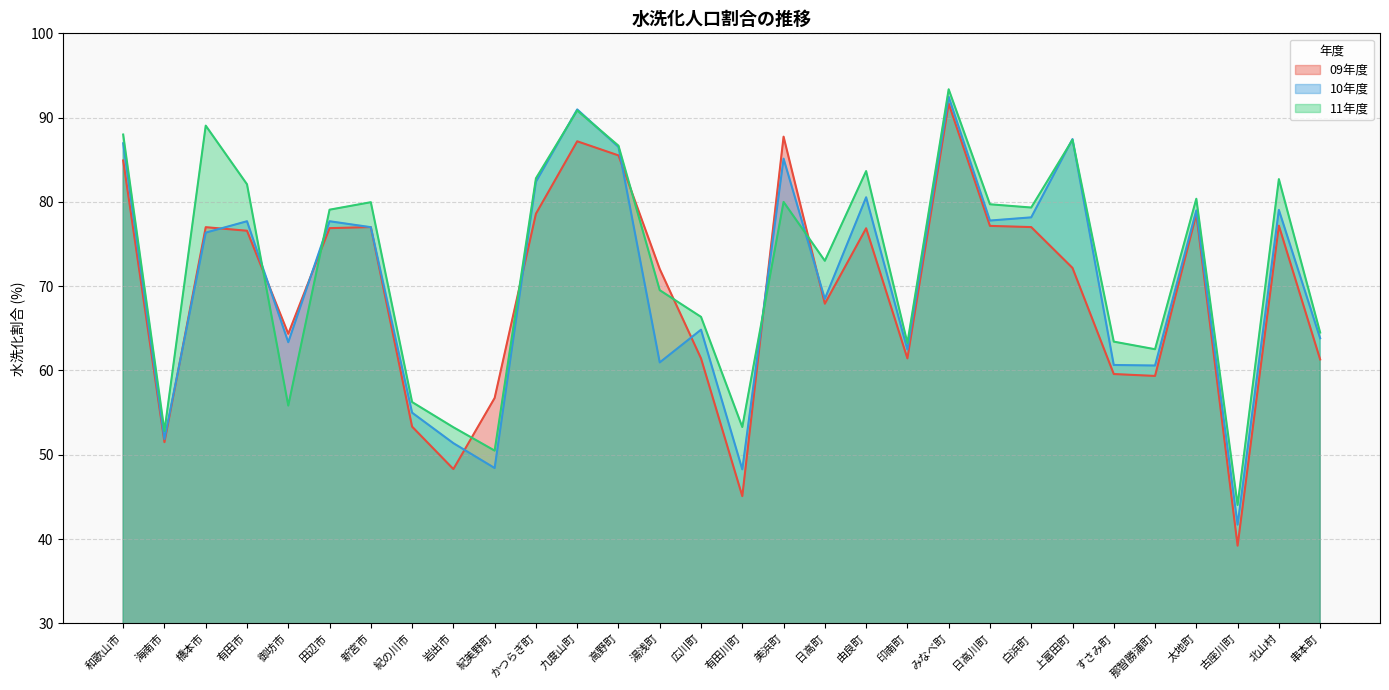

Between 岩出市 and すさみ町, which series saw the biggest shift?

09年度